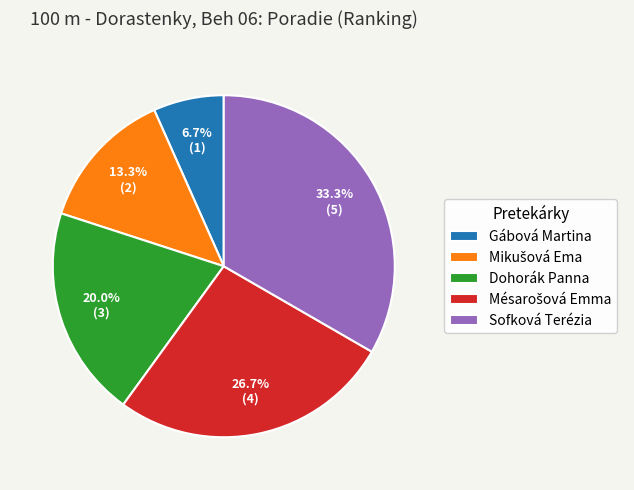

Which slice is the smallest?

Gábová Martina